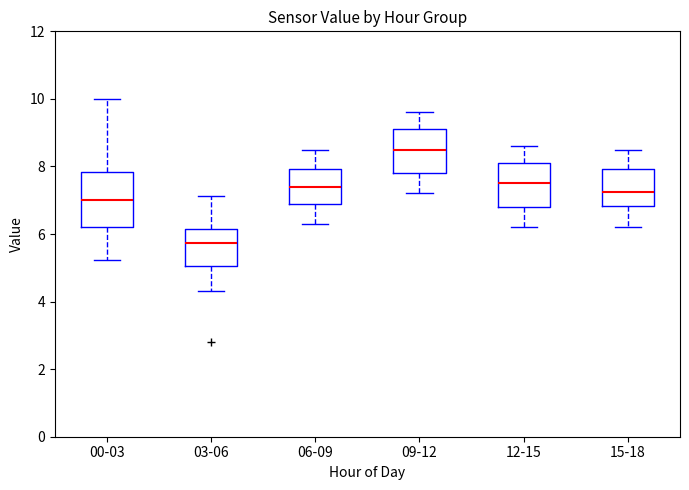

Which box's median line is the highest?

09-12